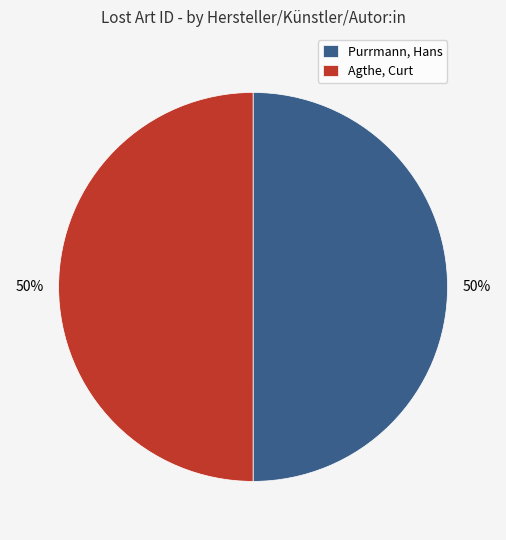

What percentage is the Purrmann, Hans slice, to the nearest percent?

50%